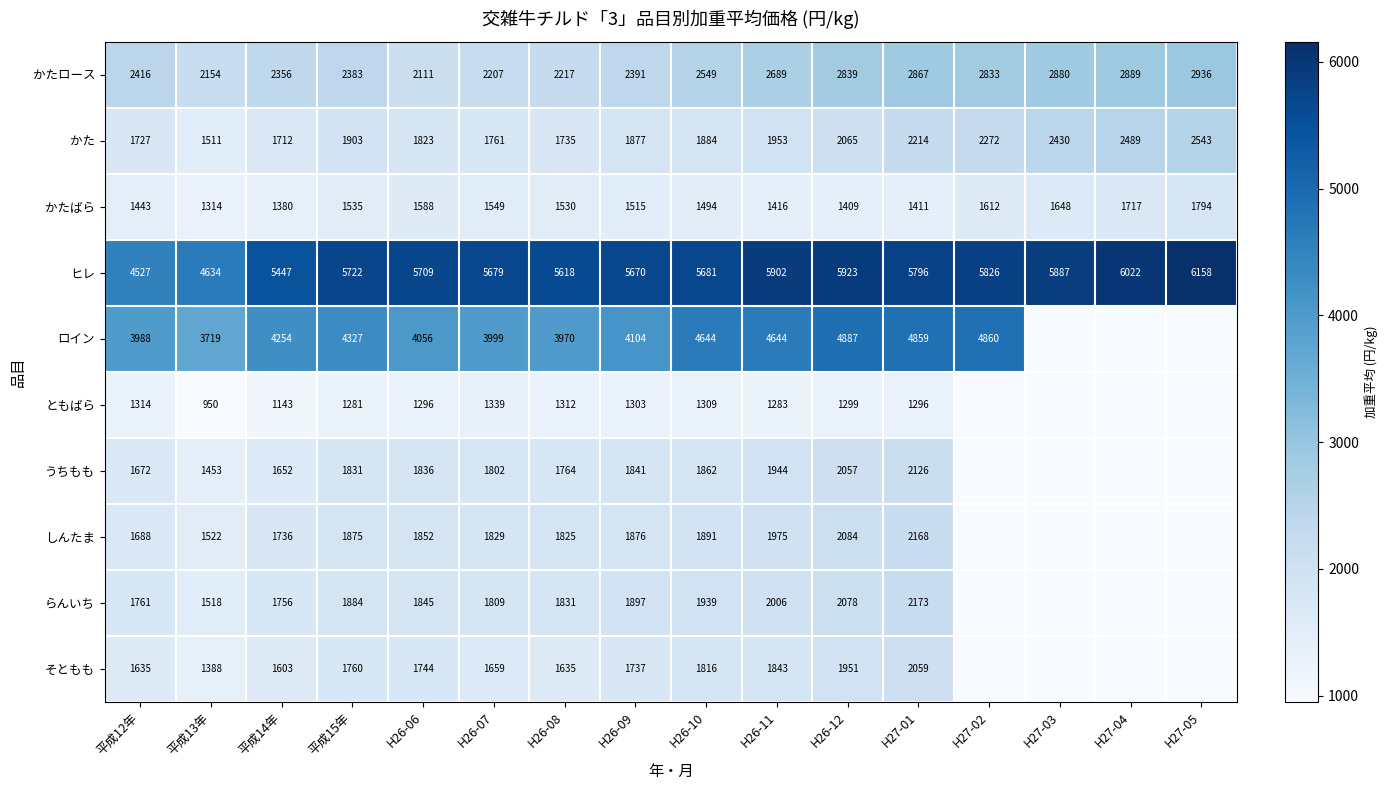

What is the difference between the かたロース values at H26-09 and H26-10?

158